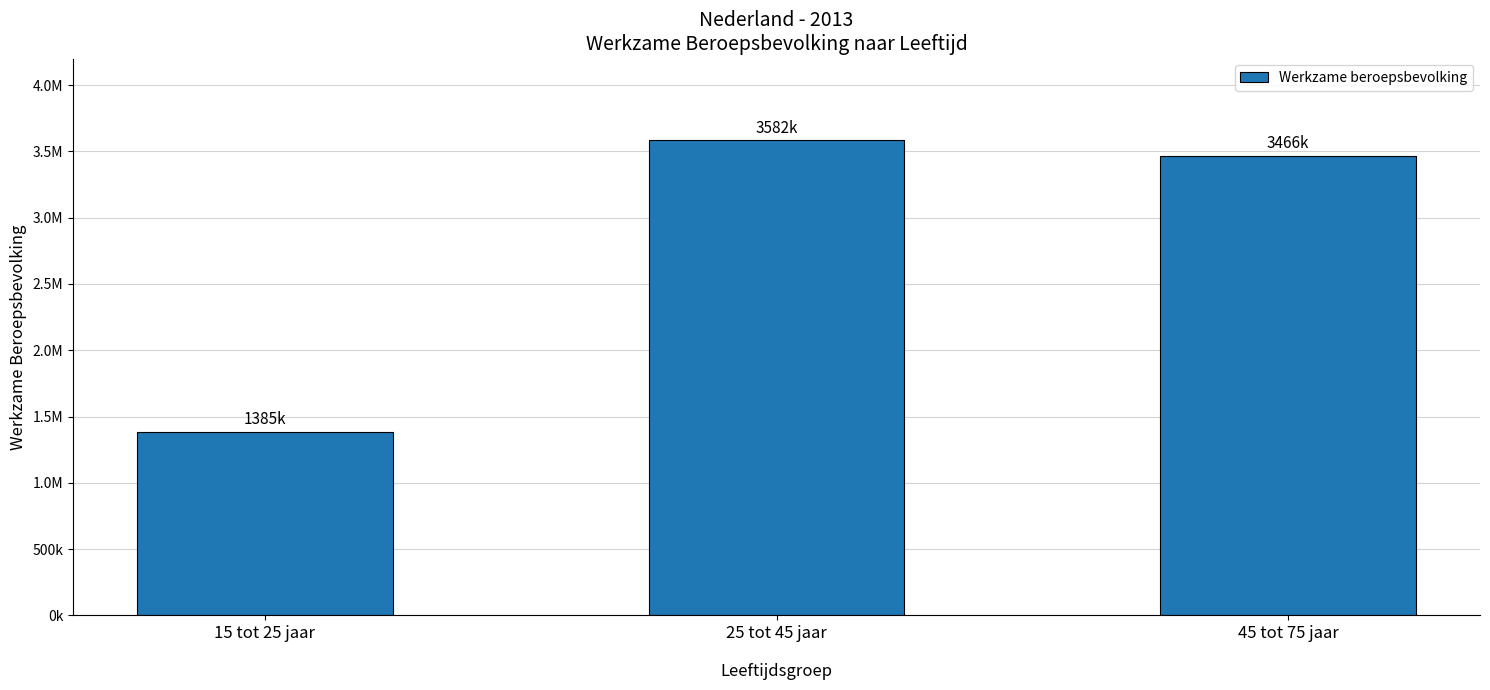

Reading right to left, what are all the values shown in this chart?

3466000	3582000	1385000